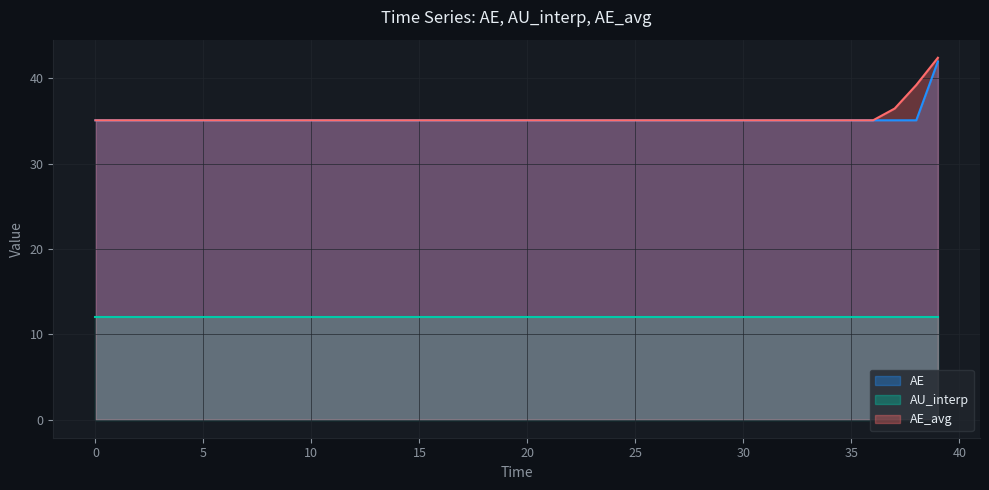

At how many categories does at least one series exceed 37?

2